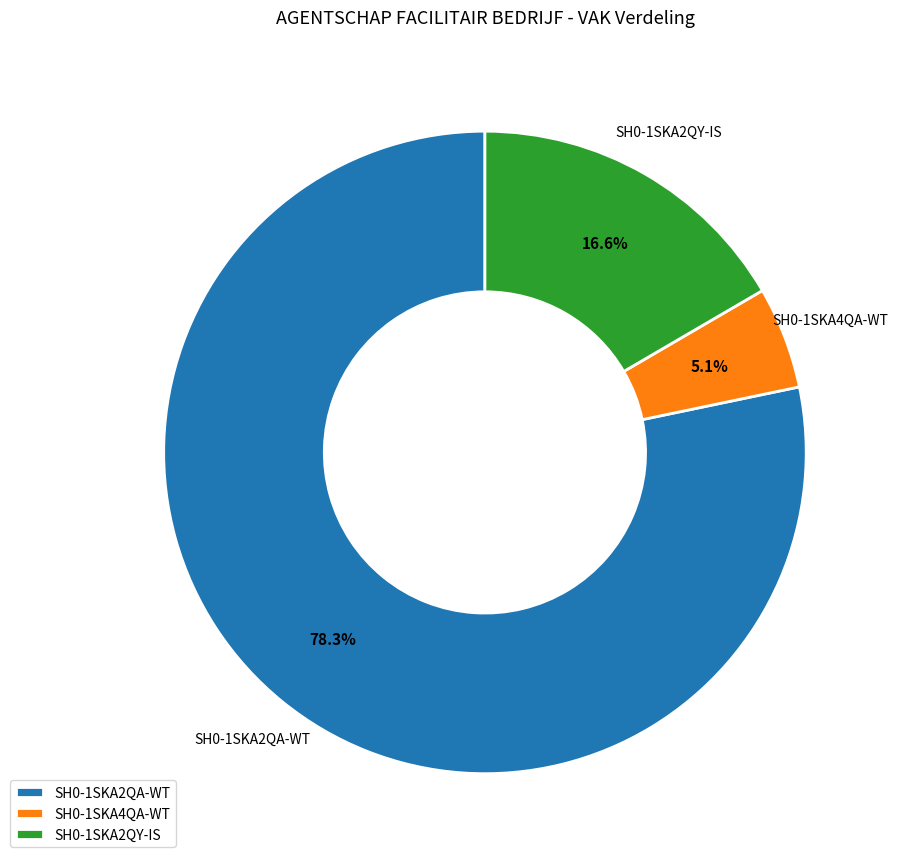

To the nearest percent, what is the combined percentage of SH0-1SKA2QA-WT and SH0-1SKA4QA-WT?

83%